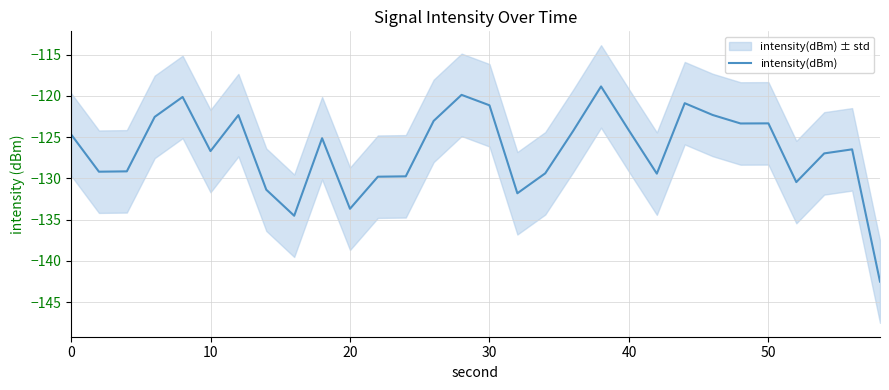

What is the smallest value displayed?

-142.5